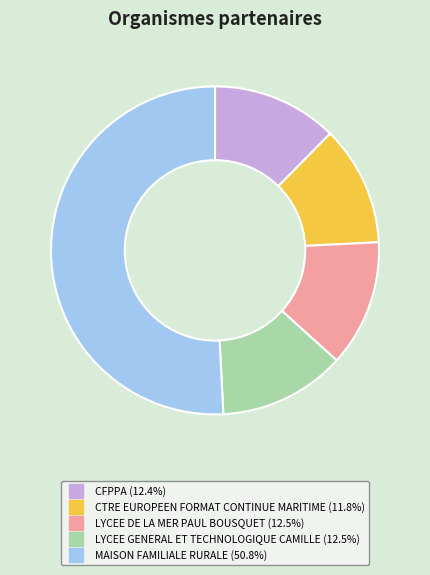

Approximately how many times larger is the value at MAISON FAMILIALE RURALE compared to LYCEE DE LA MER PAUL BOUSQUET?

4.1